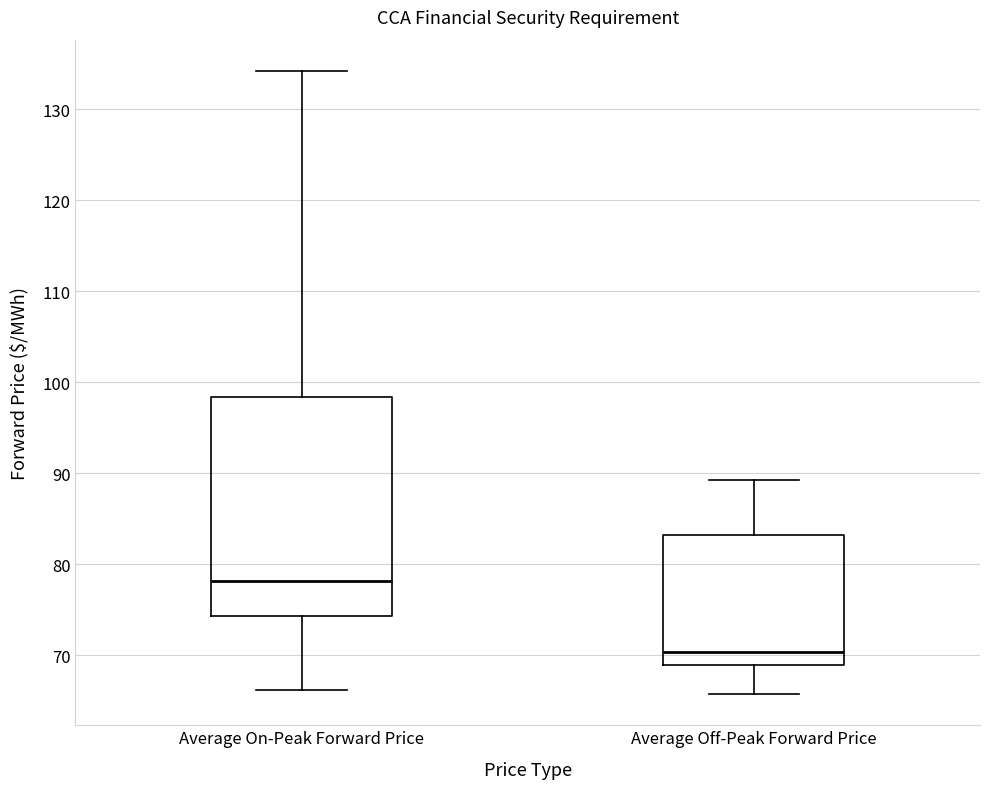

Comparing the boxes themselves (not the whiskers), which one is the tallest?

Average On-Peak Forward Price